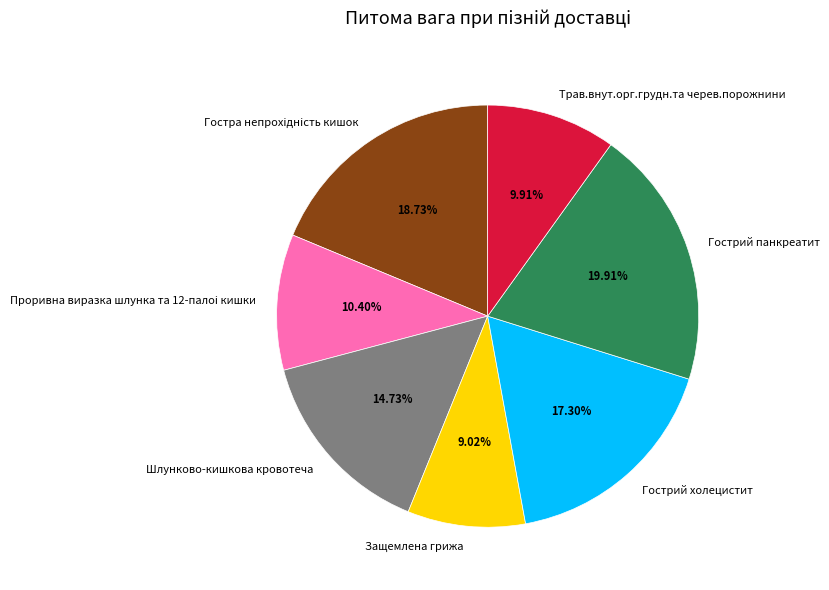

Between Шлунково-кишкова кровотеча and Трав.внут.орг.грудн.та черев.порожнини, which is larger?

Шлунково-кишкова кровотеча